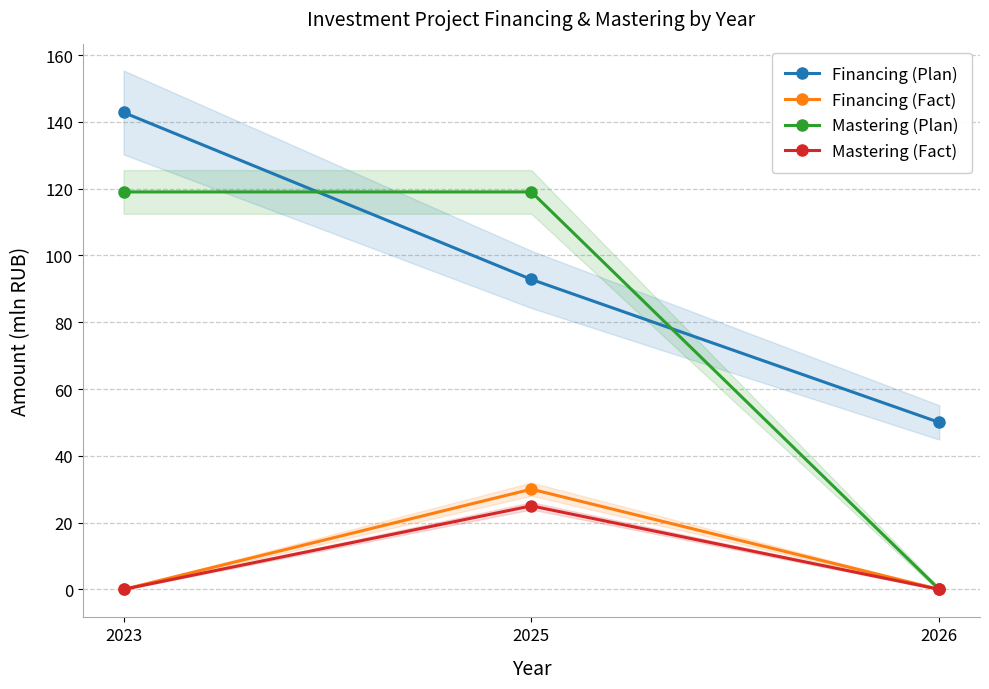

True or false: Financing (Fact) has a value of -9.5 at 2026.

False